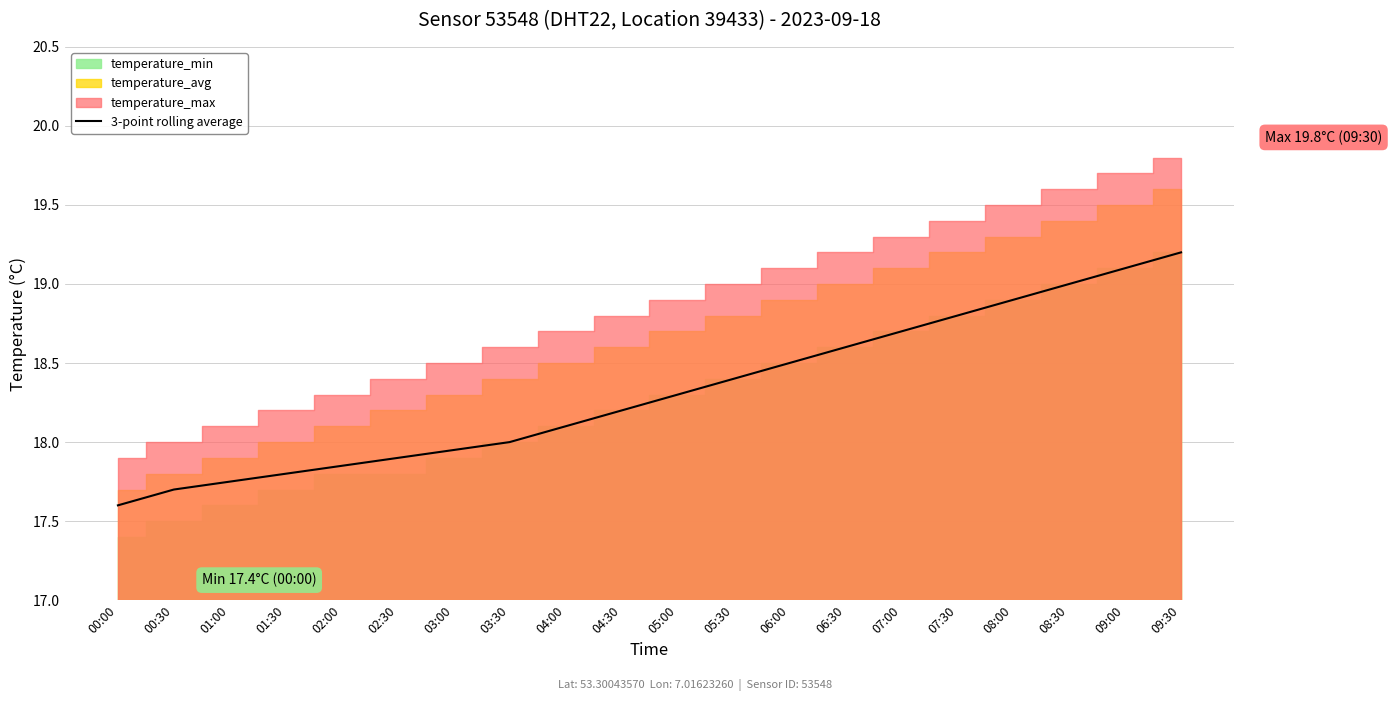

What is the ratio of the value at 05:00 to the value at 08:00?

1.0